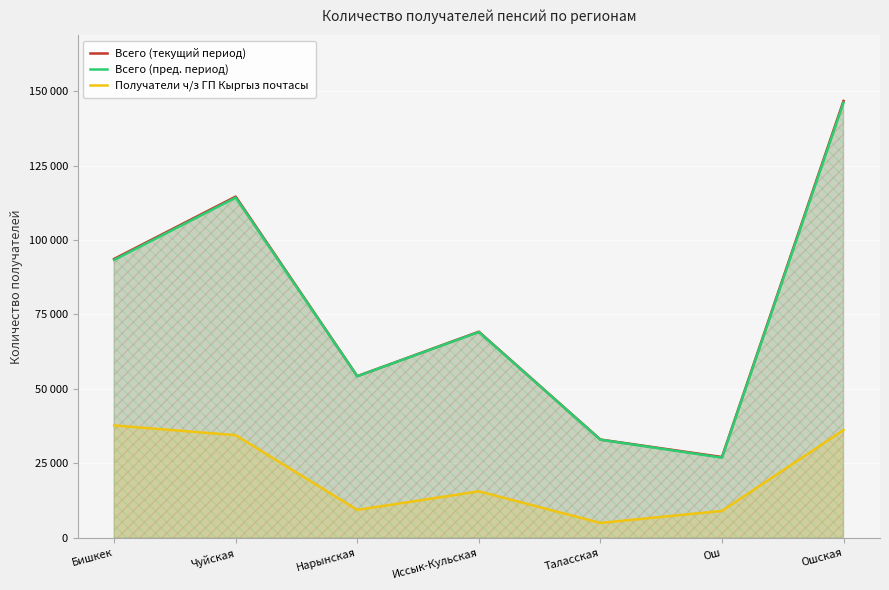

What are all the series names shown in the legend?

Всего (текущий период), Всего (пред. период), Получатели ч/з ГП Кыргыз почтасы